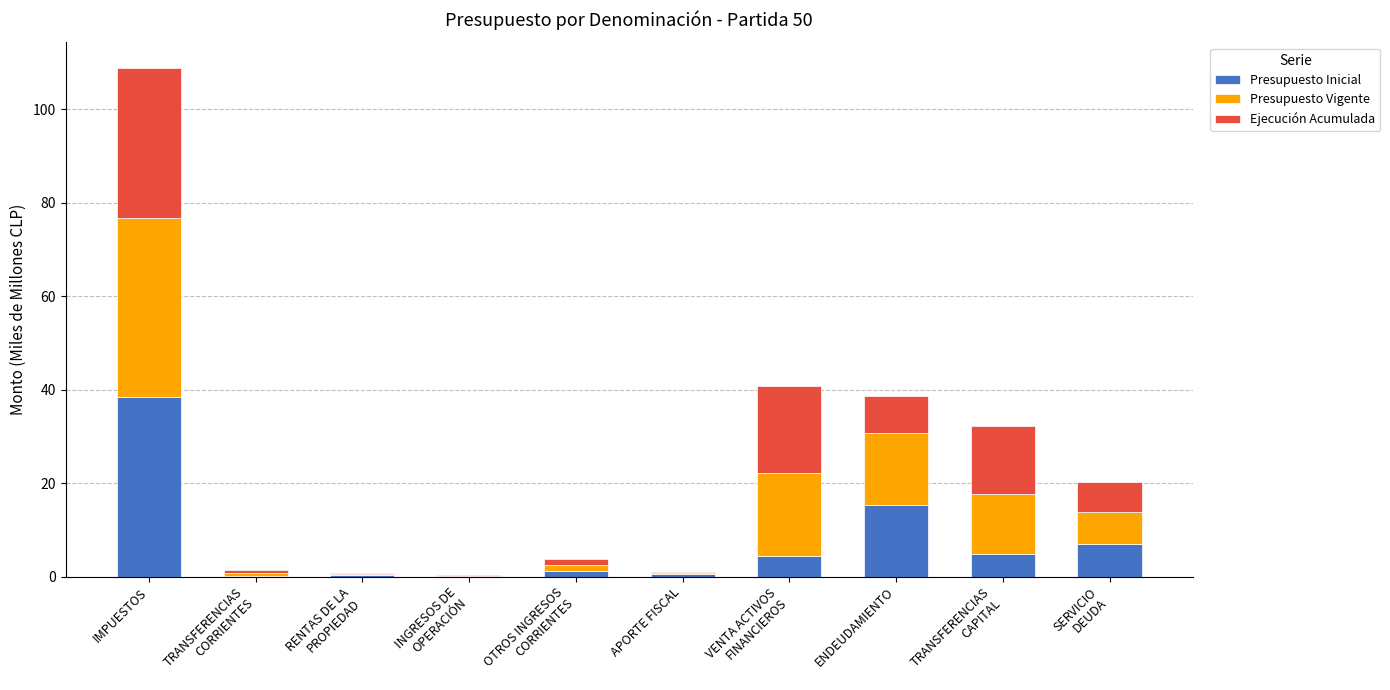

What is the maximum value for Presupuesto Inicial?

38.4